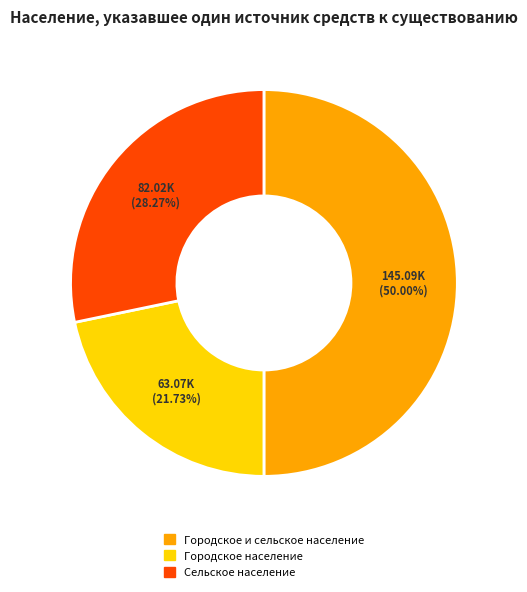

To the nearest percent, what is the difference between the Городское и сельское население and Сельское население slice percentages?

22%